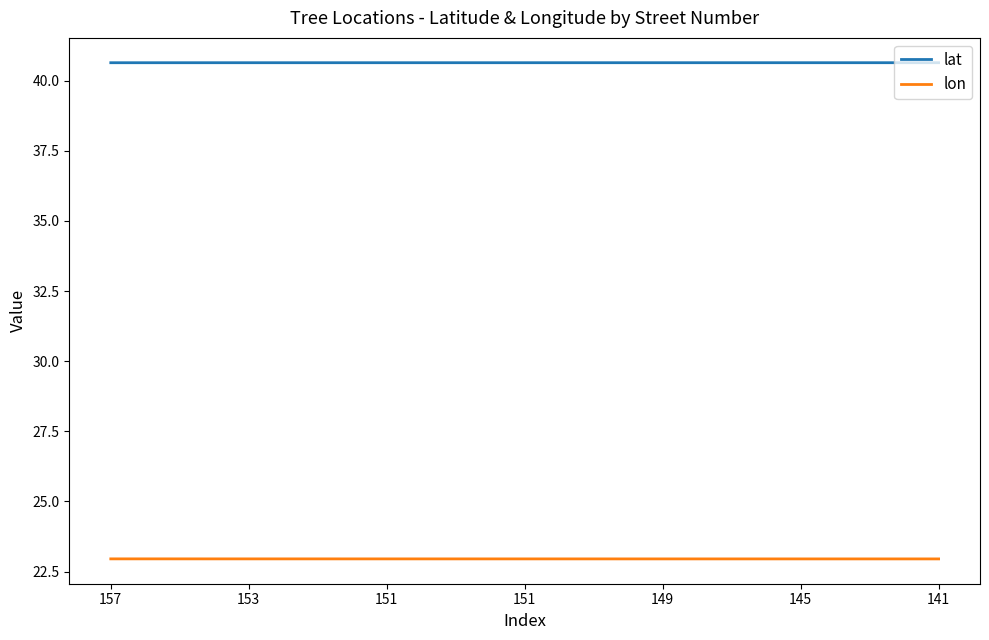

Does the chart have visible grid lines?

No